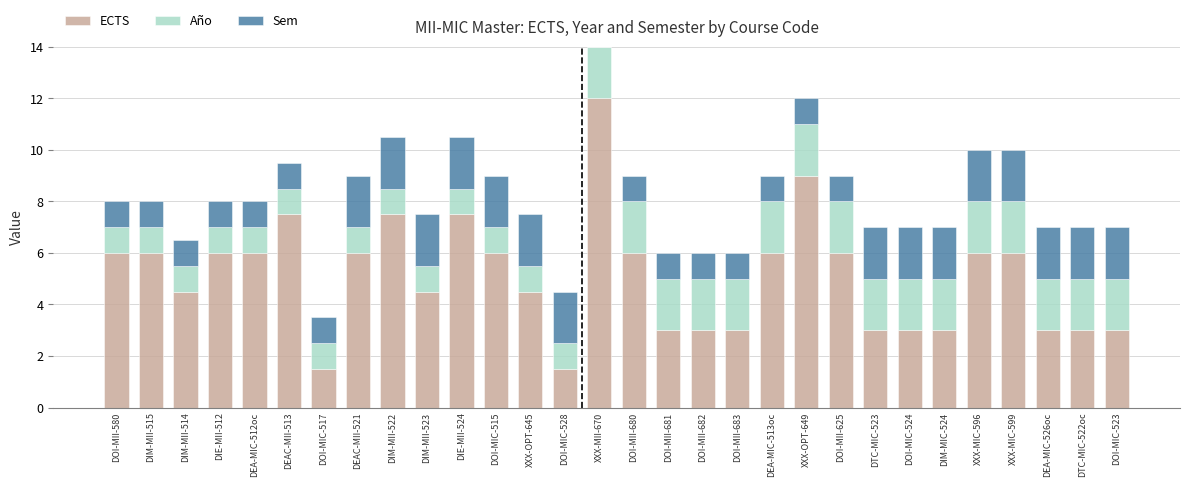

Does the chart contain stacked bars?

Yes